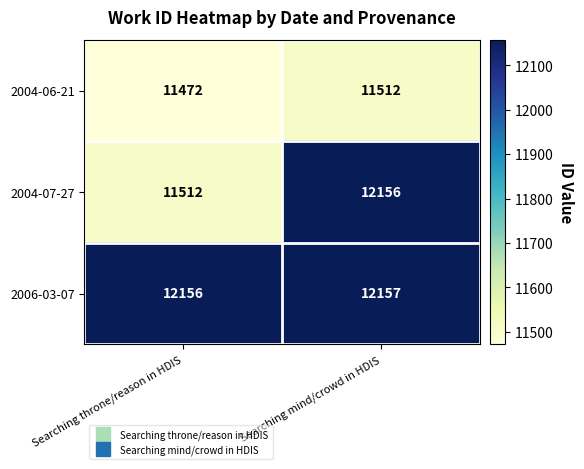

Rank the series by their average value, from highest to lowest.

2006-03-07, 2004-07-27, 2004-06-21